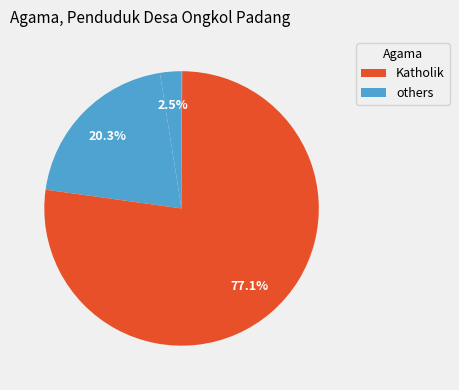

How many slices are in this pie chart?

4